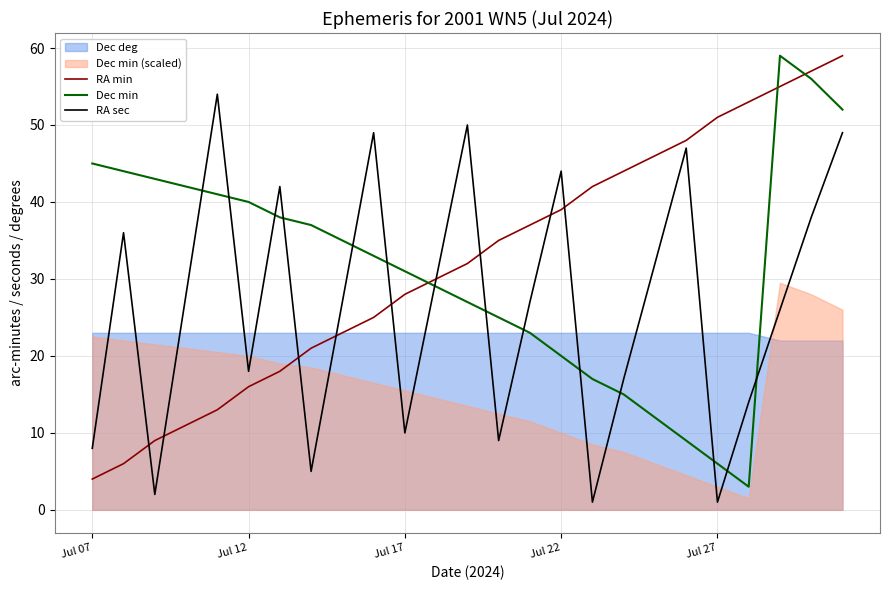

How many times do Dec min and RA sec cross each other?

14